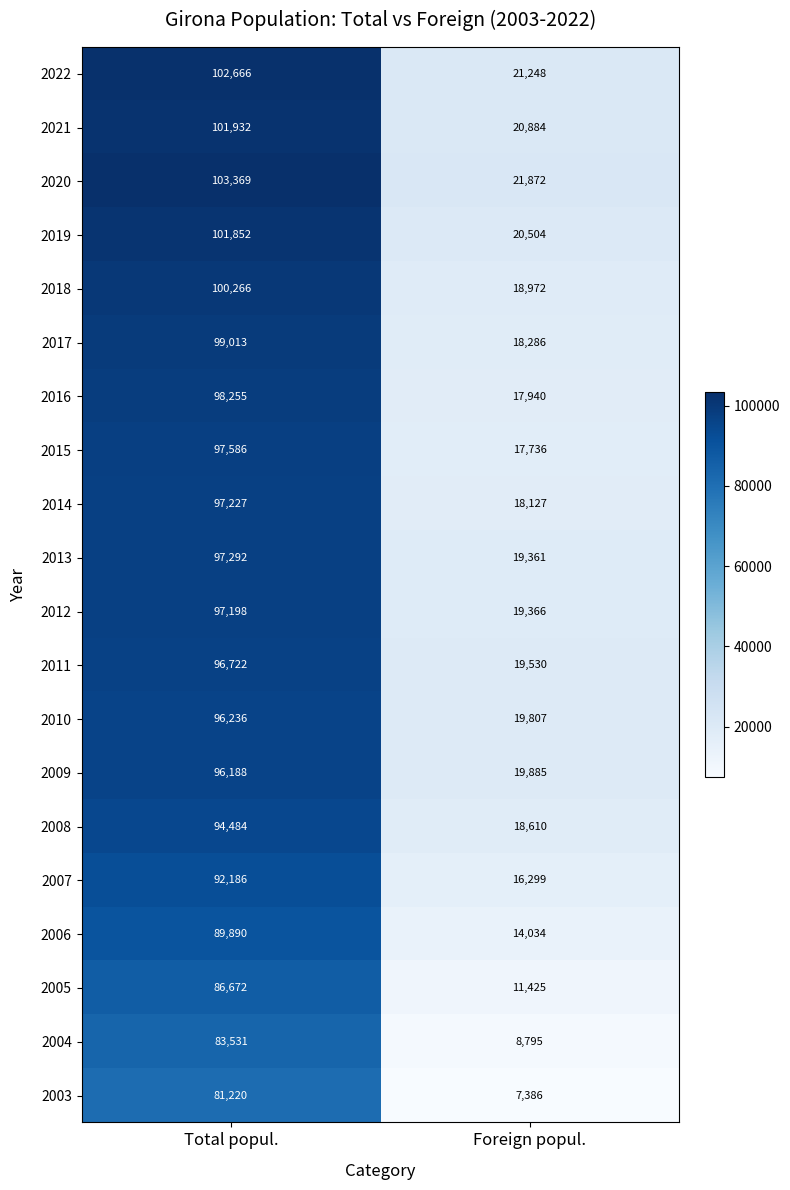

Read the 2009 value at Foreign popul., to the nearest 100.

19900